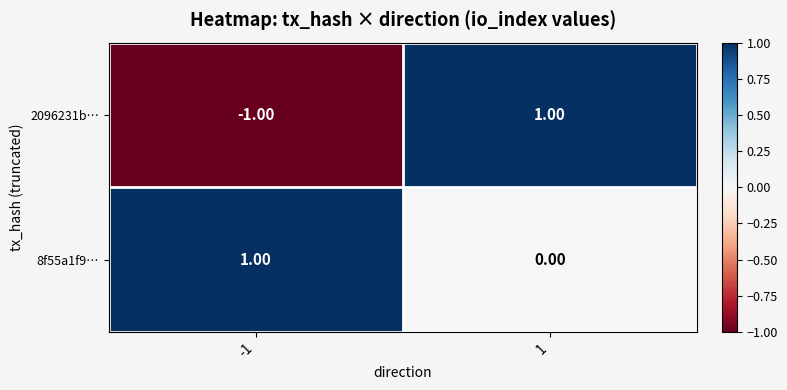

Rank the series at 1 from highest to lowest value.

2096231b…, 8f55a1f9…